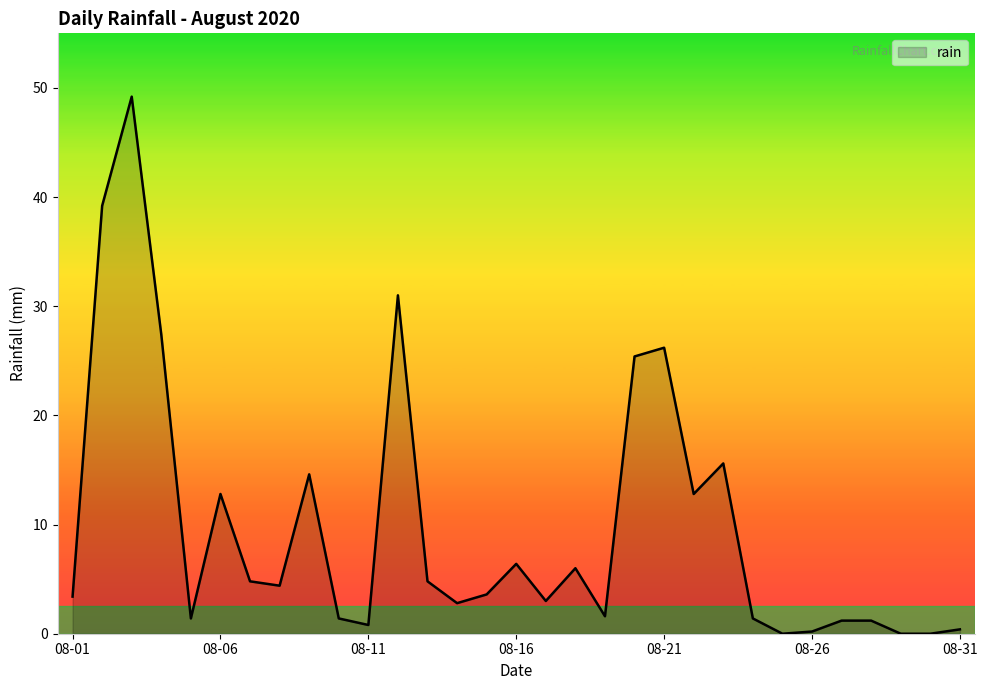

What is the maximum value shown in the chart?

49.2